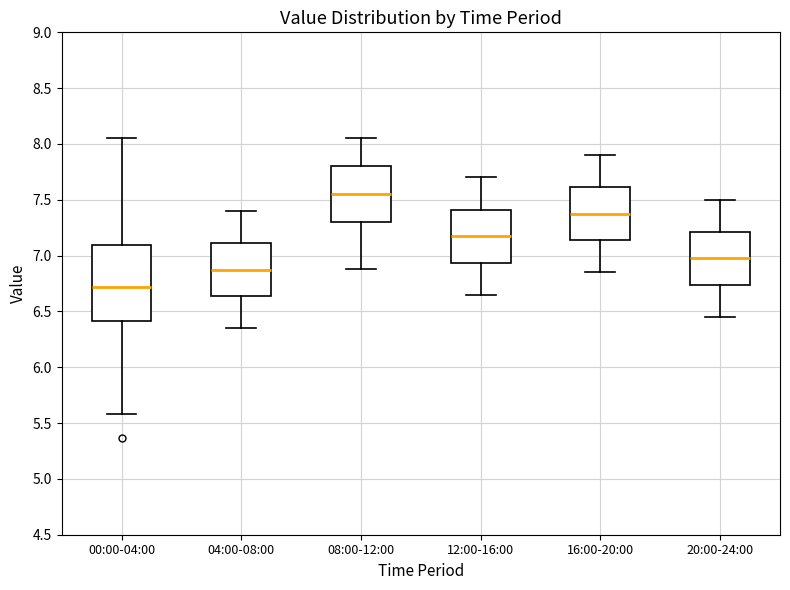

Reading left to right, read every box against the y-axis: the position of its median line, the range the box covers, and the ends of its whiskers. The values are not printed on the chart, so give them approximately, as read against the axis.

00:00-04:00: median 6.70, box 6.40 to 7.10, whiskers 5.60 to 8.05
04:00-08:00: median 6.90, box 6.65 to 7.10, whiskers 6.35 to 7.40
08:00-12:00: median 7.55, box 7.30 to 7.80, whiskers 6.90 to 8.05
12:00-16:00: median 7.20, box 6.95 to 7.40, whiskers 6.65 to 7.70
16:00-20:00: median 7.40, box 7.15 to 7.60, whiskers 6.85 to 7.90
20:00-24:00: median 7.00, box 6.75 to 7.20, whiskers 6.45 to 7.50